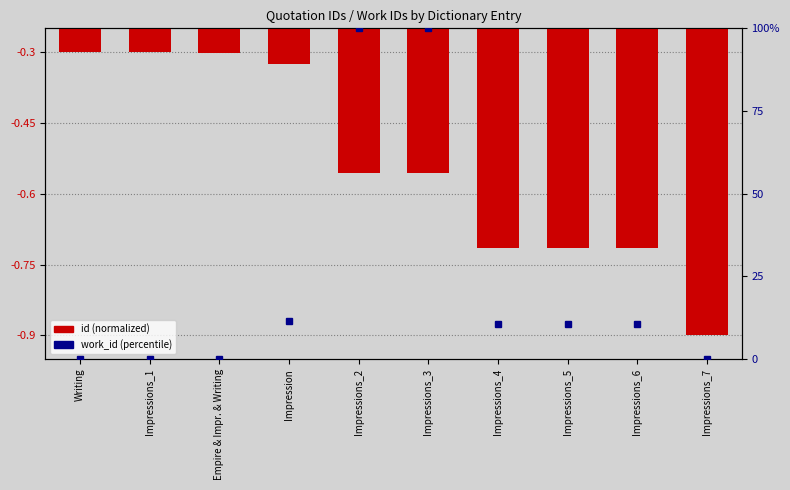

What is the maximum value shown in the chart?

-0.3